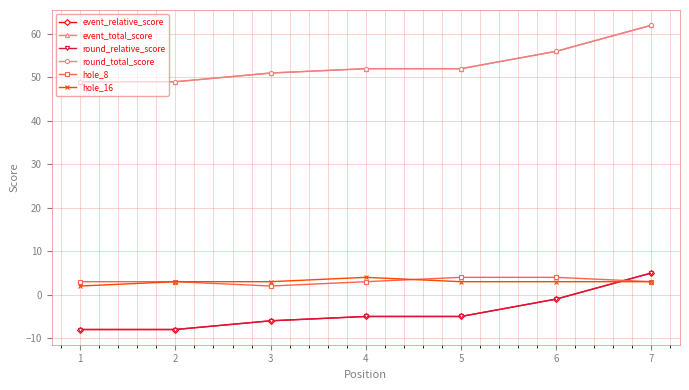

How many lines are shown in the chart?

6